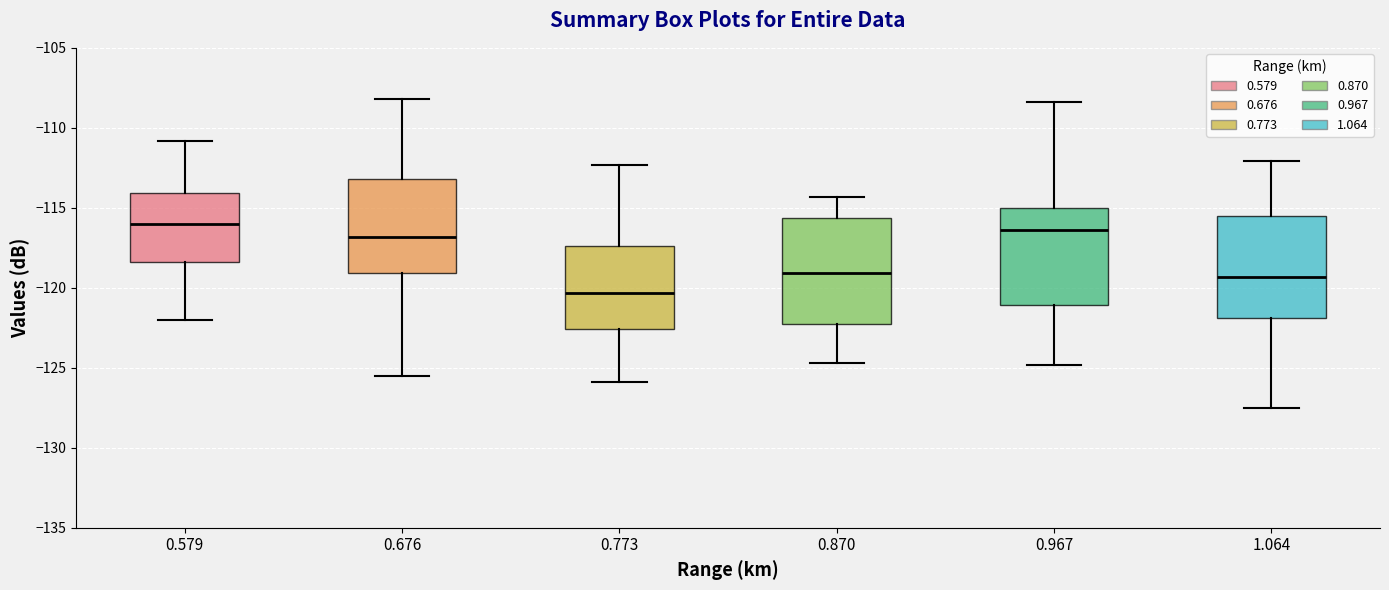

Reading left to right, read every box against the y-axis: the position of its median line, the range the box covers, and the ends of its whiskers. The values are not printed on the chart, so give them approximately, as read against the axis.

0.579: median -116.0, box -118.5 to -114.0, whiskers -122.0 to -111.0
0.676: median -117.0, box -119.0 to -113.0, whiskers -125.5 to -108.0
0.773: median -120.5, box -122.5 to -117.5, whiskers -126.0 to -112.5
0.870: median -119.0, box -122.0 to -115.5, whiskers -124.5 to -114.5
0.967: median -116.5, box -121.0 to -115.0, whiskers -125.0 to -108.5
1.064: median -119.5, box -122.0 to -115.5, whiskers -127.5 to -112.0